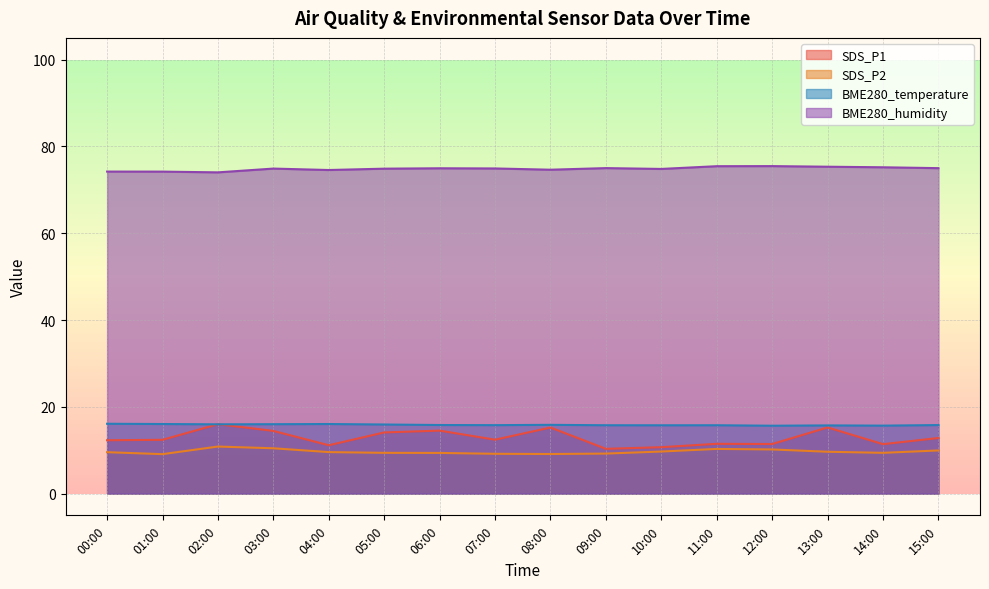

What is the difference between the second highest and second lowest values in the BME280_temperature series?

0.4